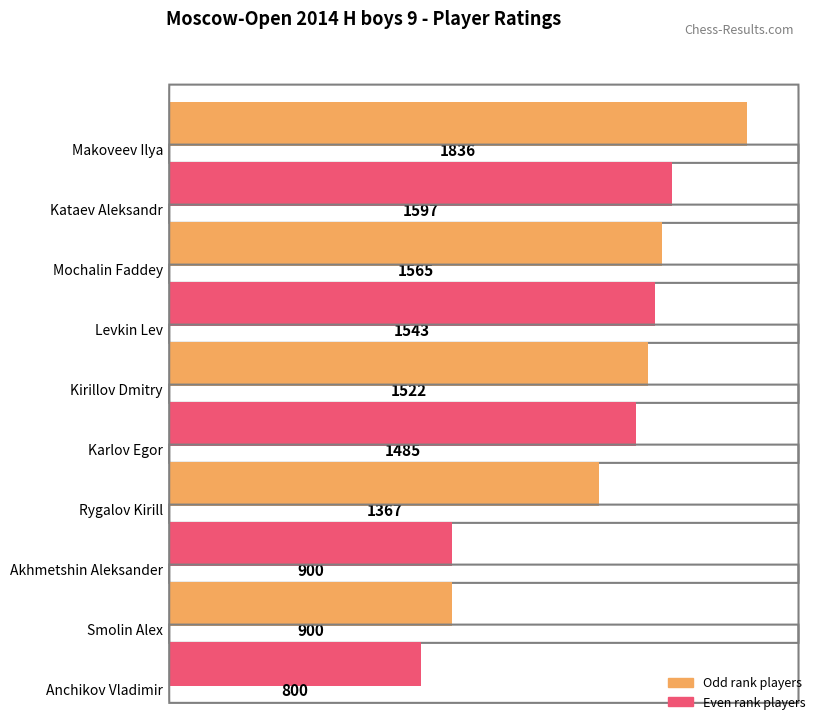

Reading left to right, transcribe all the data shown in this chart.

1836	1597	1565	1543	1522	1485	1367	900	900	800